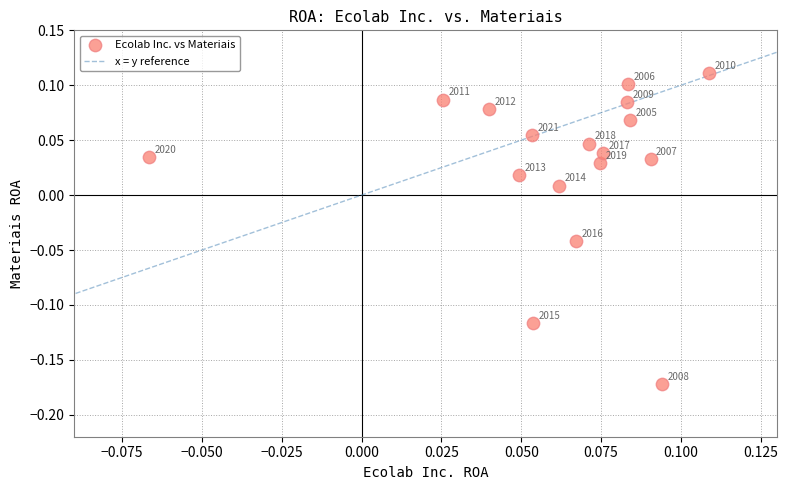

What is the range of Y values (max minus min)?

0.3